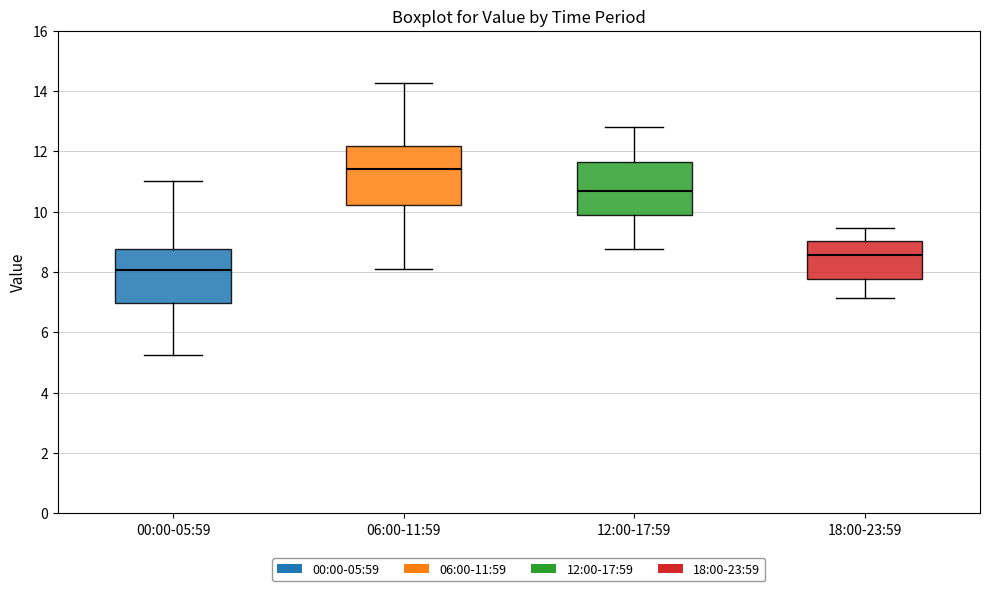

Reading left to right, transcribe this box plot: for each box, give where its median line is, the range the box spans, and where its two whiskers end, as read against the y-axis. The values are not printed on the chart, so give them approximately, as read against the axis.

00:00-05:59: median 8.0, box 7.0 to 8.8, whiskers 5.2 to 11.0
06:00-11:59: median 11.4, box 10.2 to 12.2, whiskers 8.2 to 14.2
12:00-17:59: median 10.8, box 10.0 to 11.6, whiskers 8.8 to 12.8
18:00-23:59: median 8.6, box 7.8 to 9.0, whiskers 7.2 to 9.4